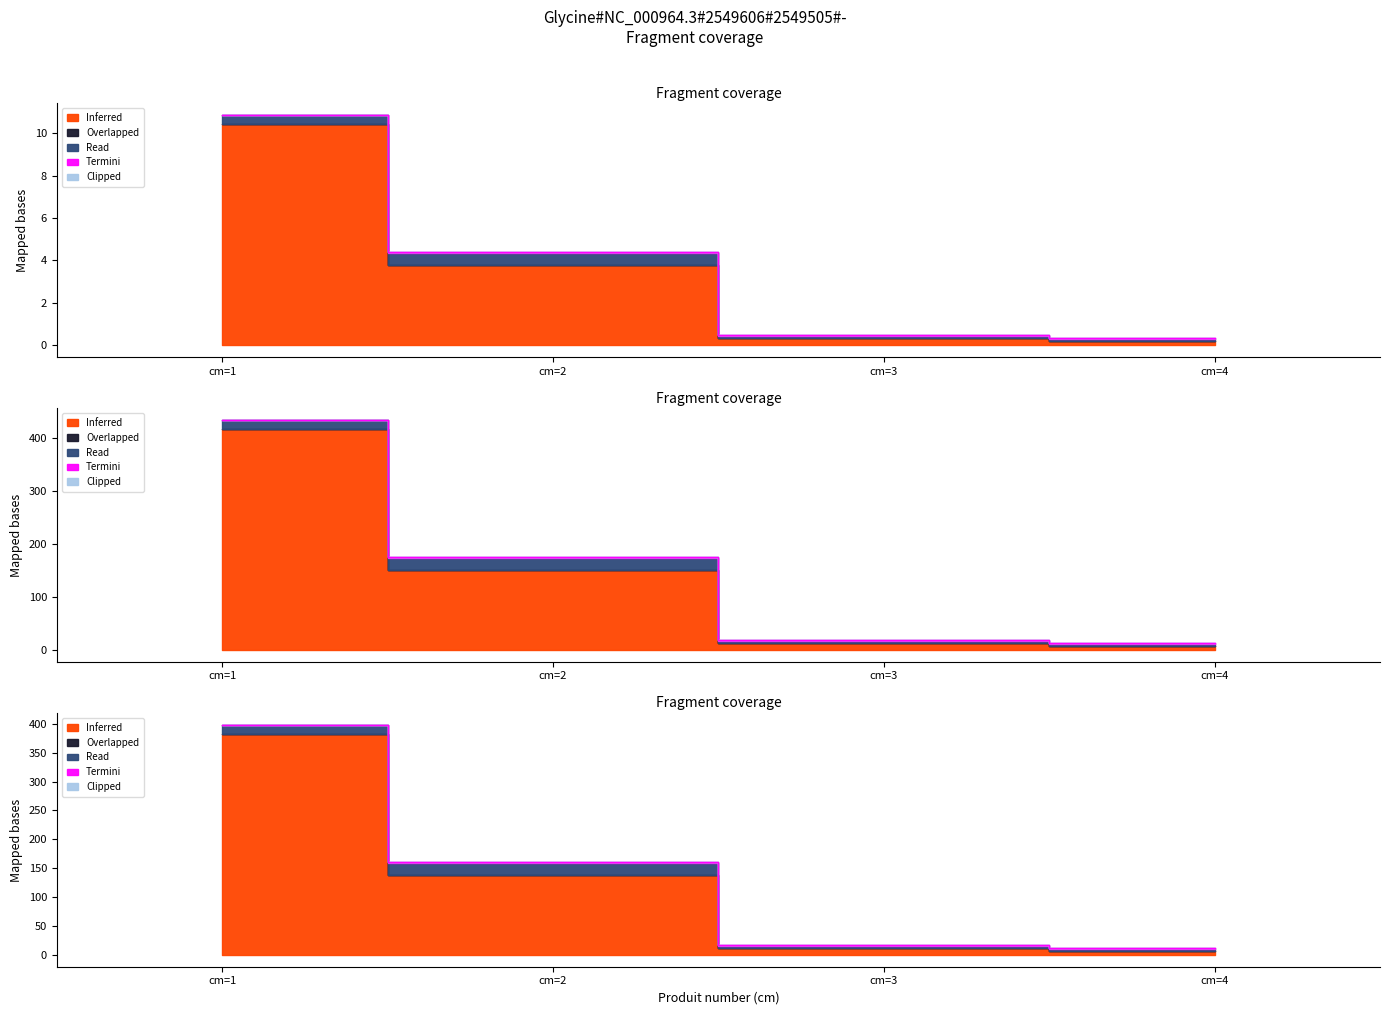

What is the value of the Termini point at the 3rd from the left?

3.0